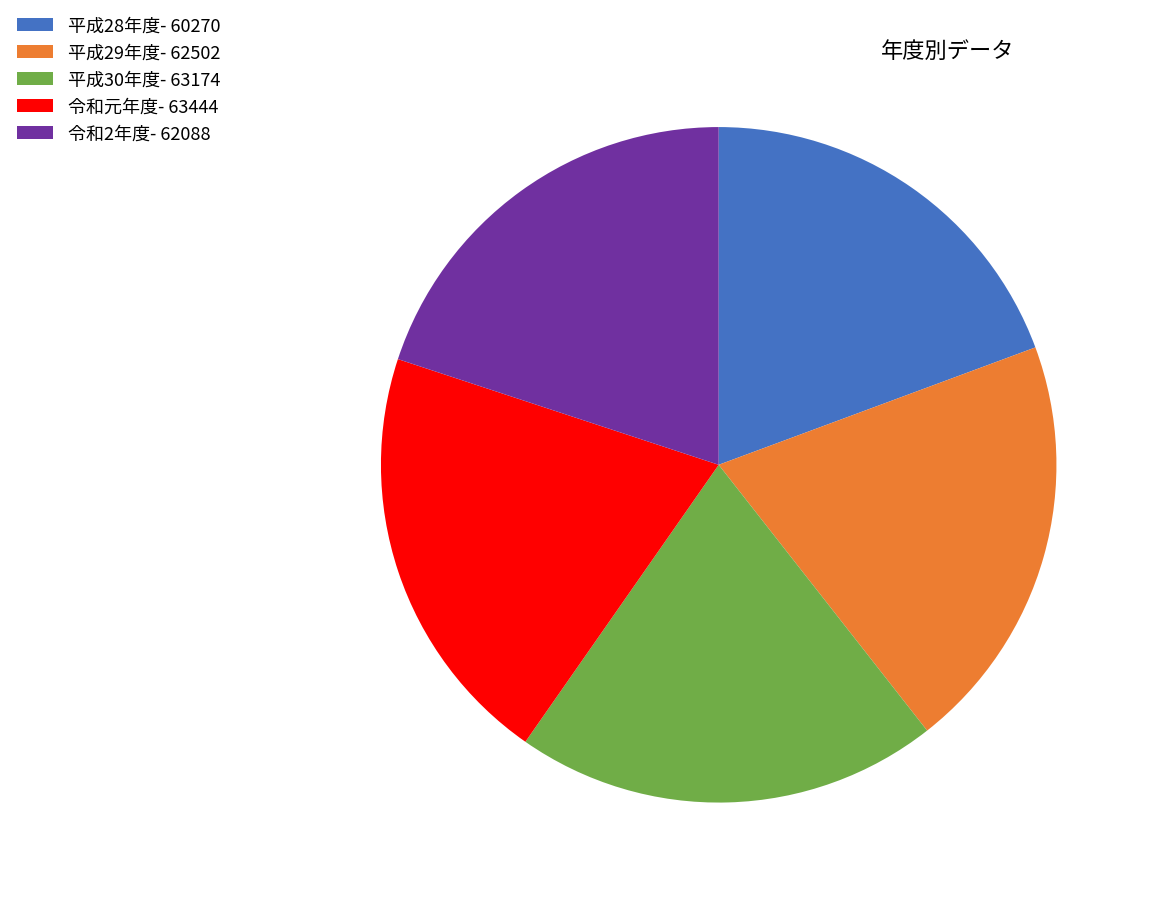

Which category has the smallest portion of the pie?

平成28年度